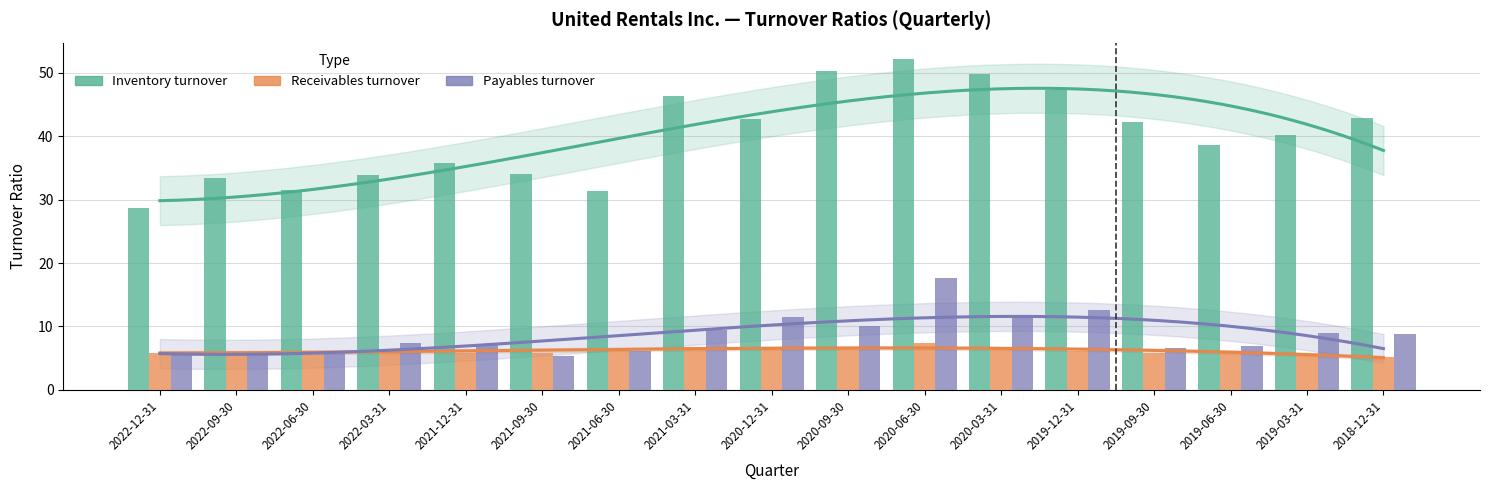

What is the smallest value displayed?

5.2